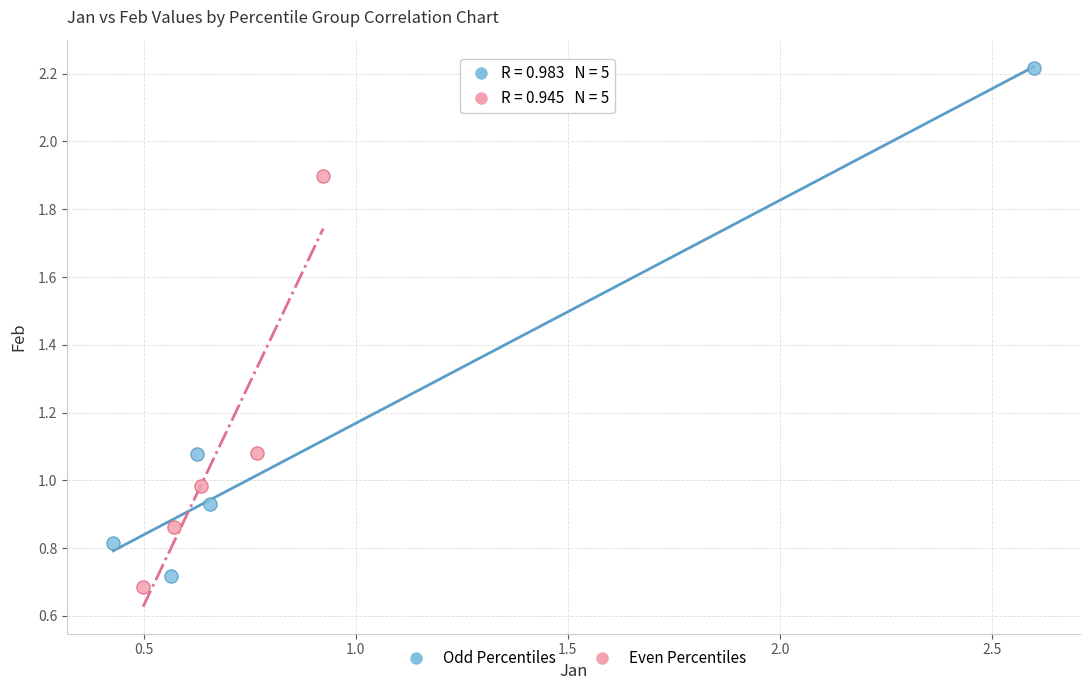

Which series reaches the maximum Y coordinate?

Odd Percentiles